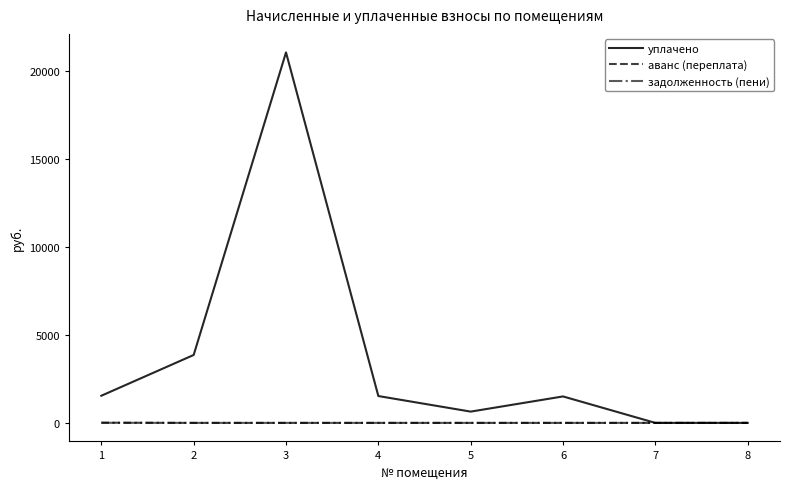

What is the maximum value shown in the chart?

21058.7